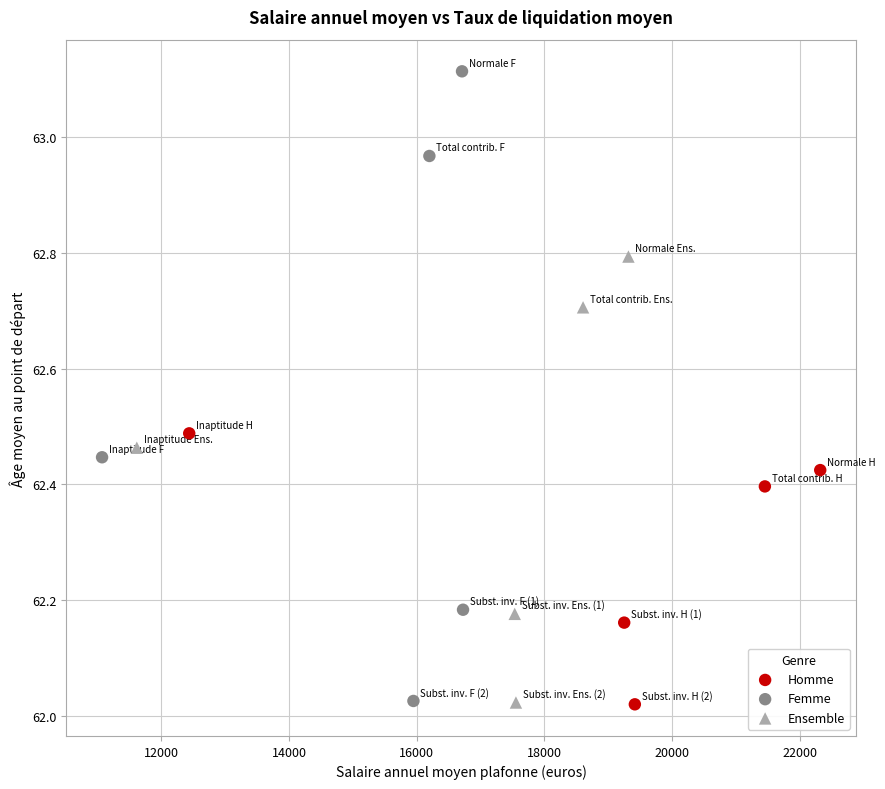

Which series reaches the maximum Y coordinate?

Femme